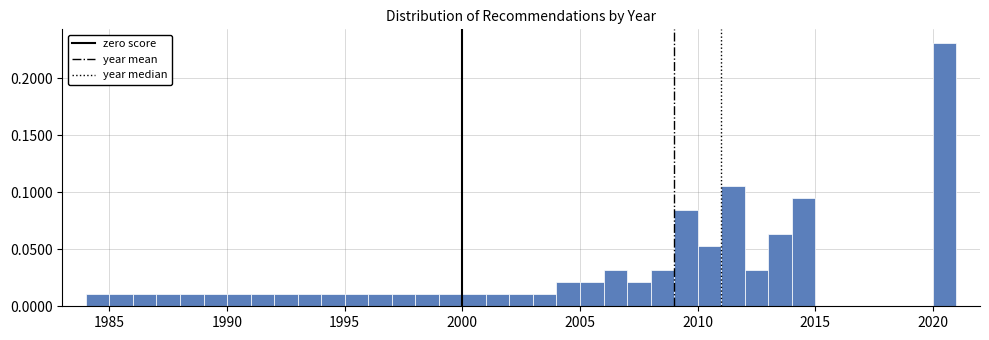

Around what value on the x-axis is the tallest bar? Give the approximate position of its centre, as read against the axis.

2020.5